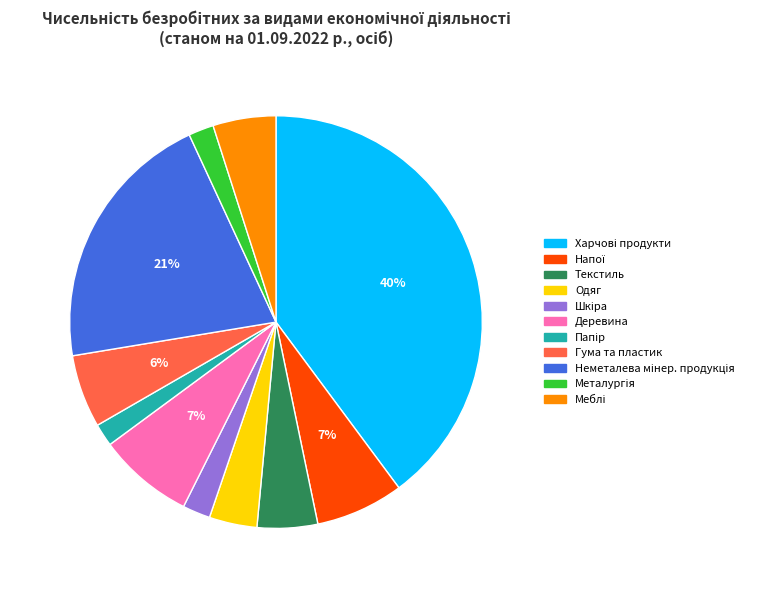

To the nearest percent, what is the difference between the largest and smallest slice percentages?

38%